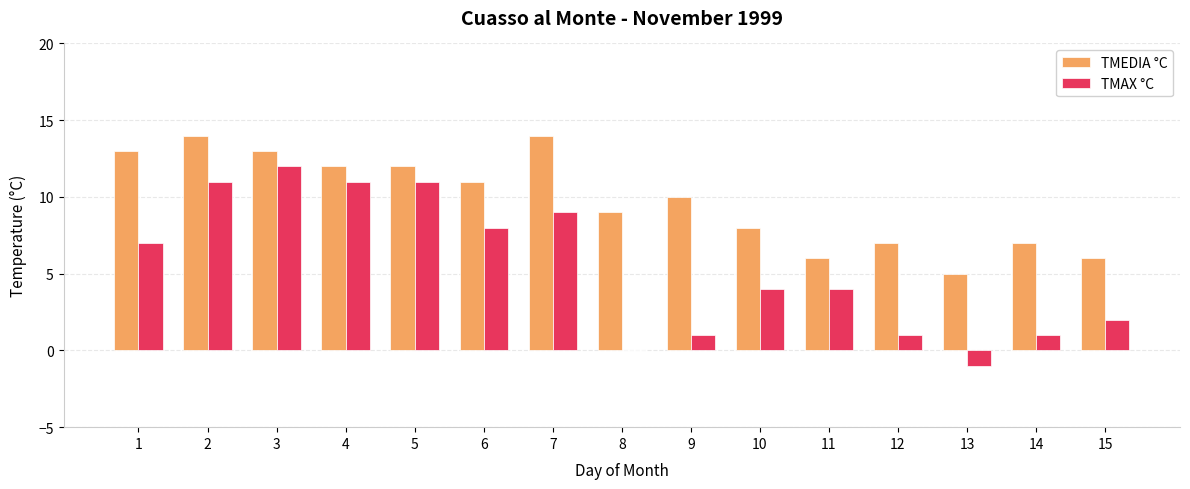

What is the sum of all TMEDIA °C values?

147